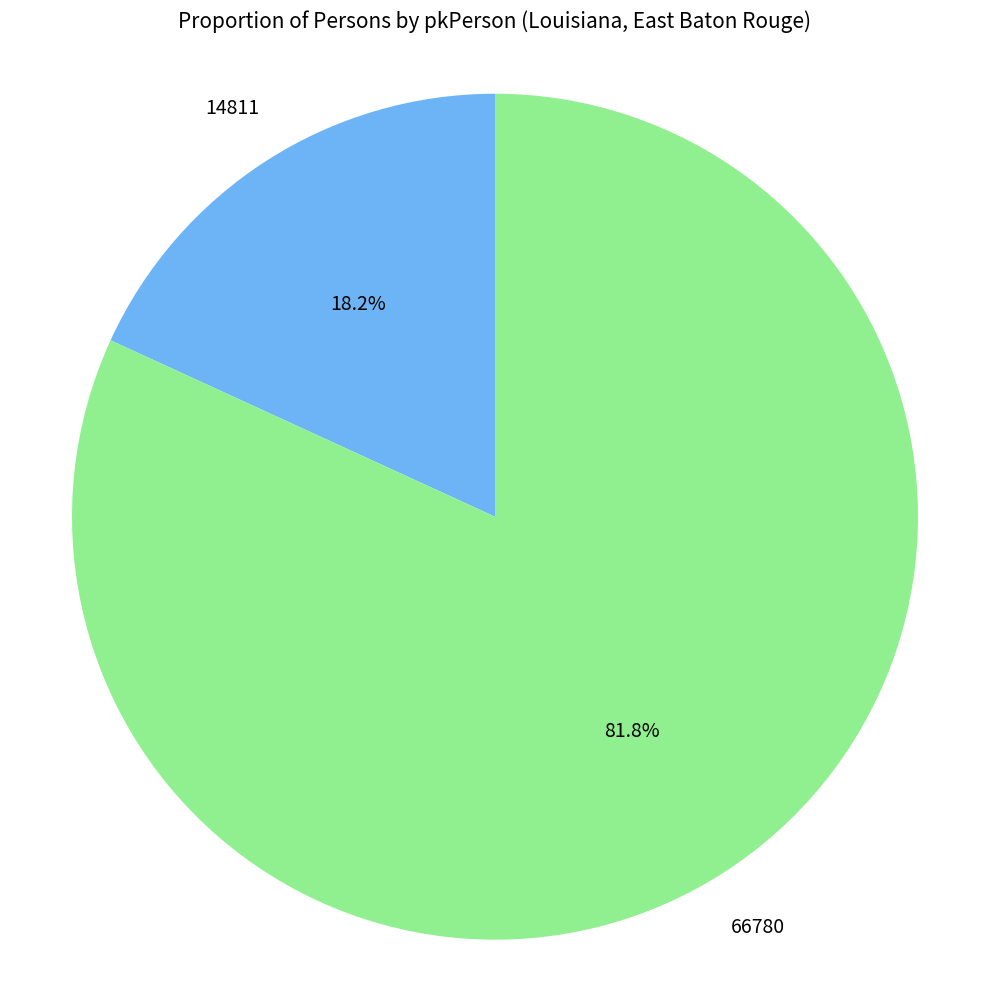

Is there any slice that represents more than half of the pie?

Yes